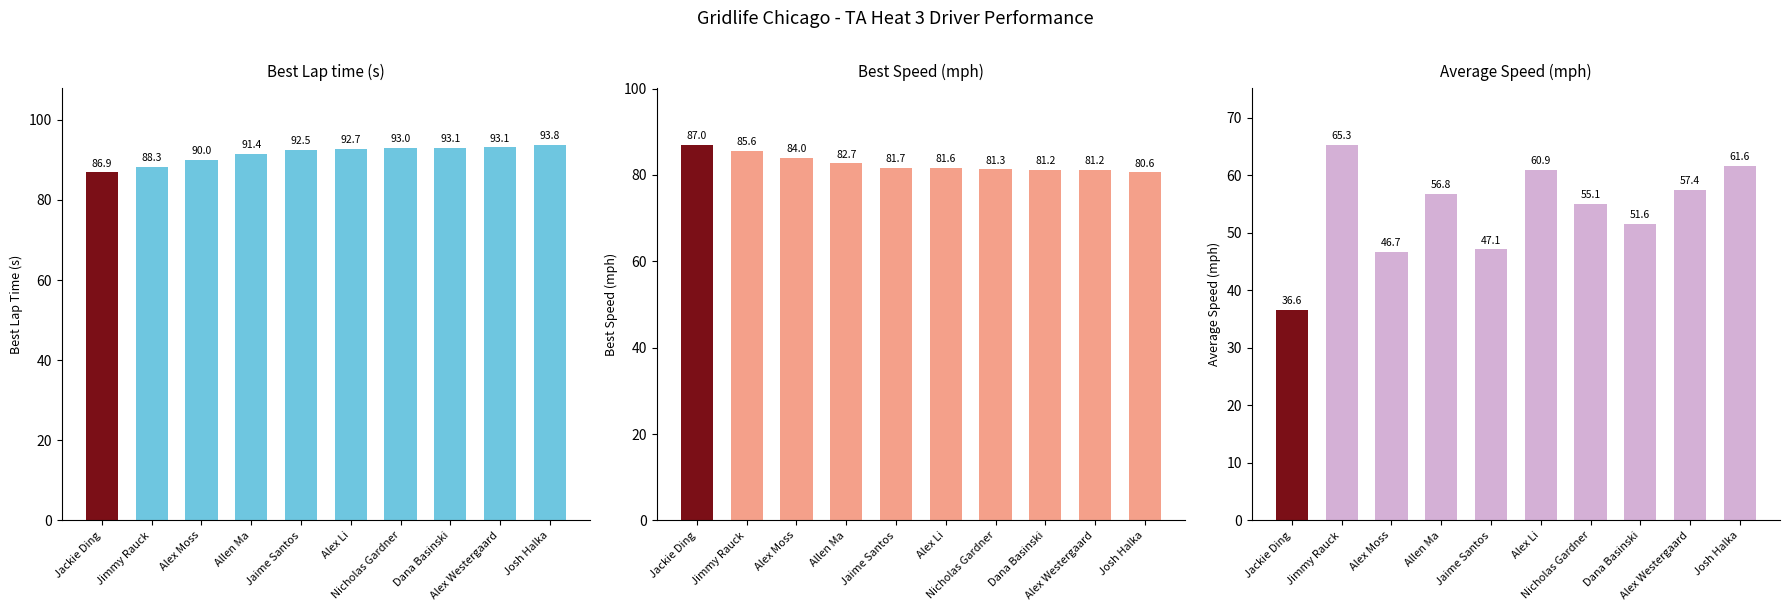

At which label is Best Speed (mph) closest to 83?

Allen Ma